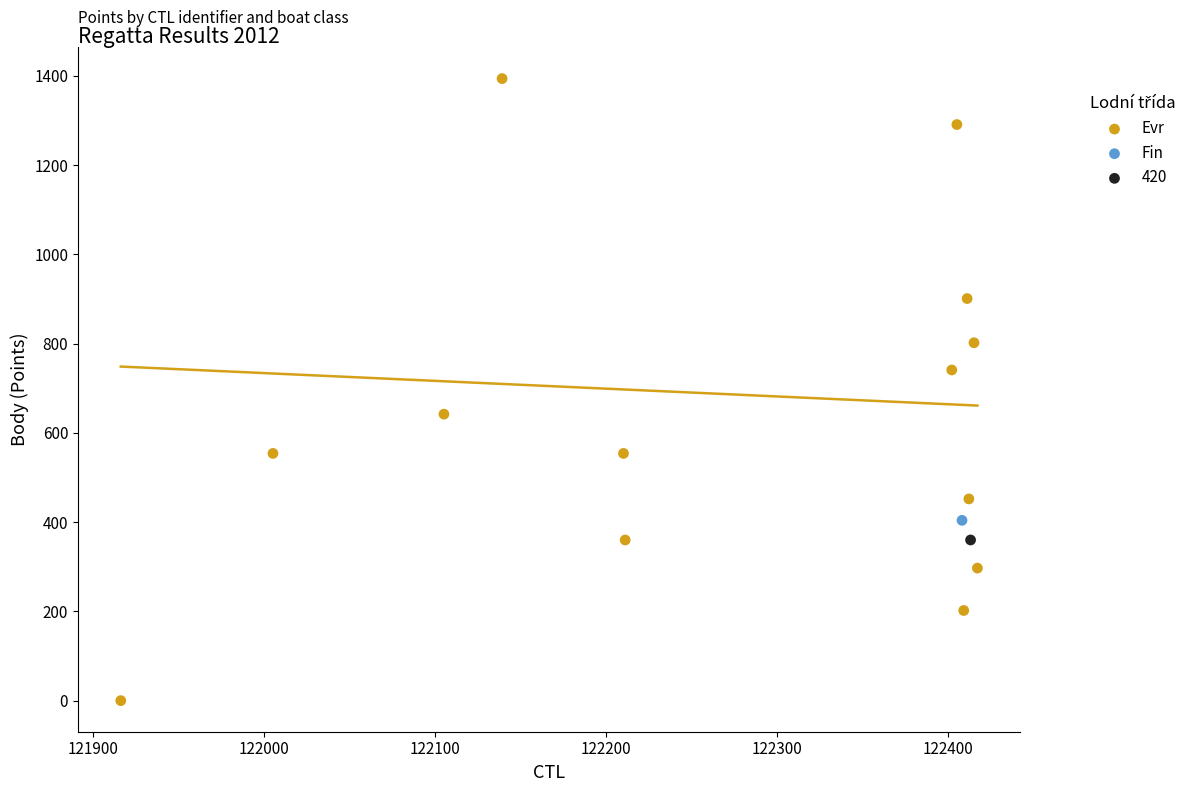

What are all the series names shown in the legend?

Evr, Fin, 420